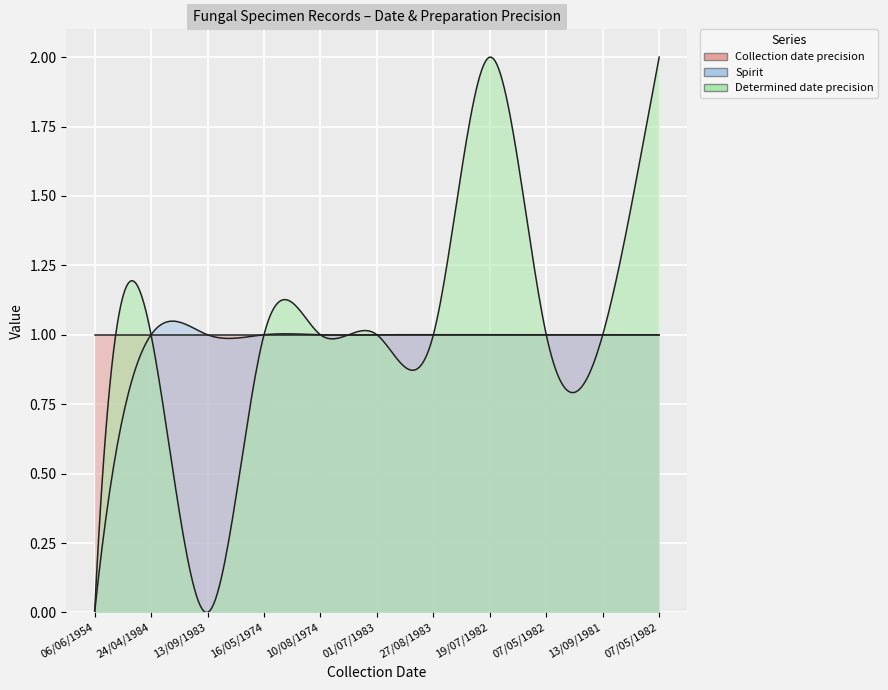

How many lines are shown in the chart?

3